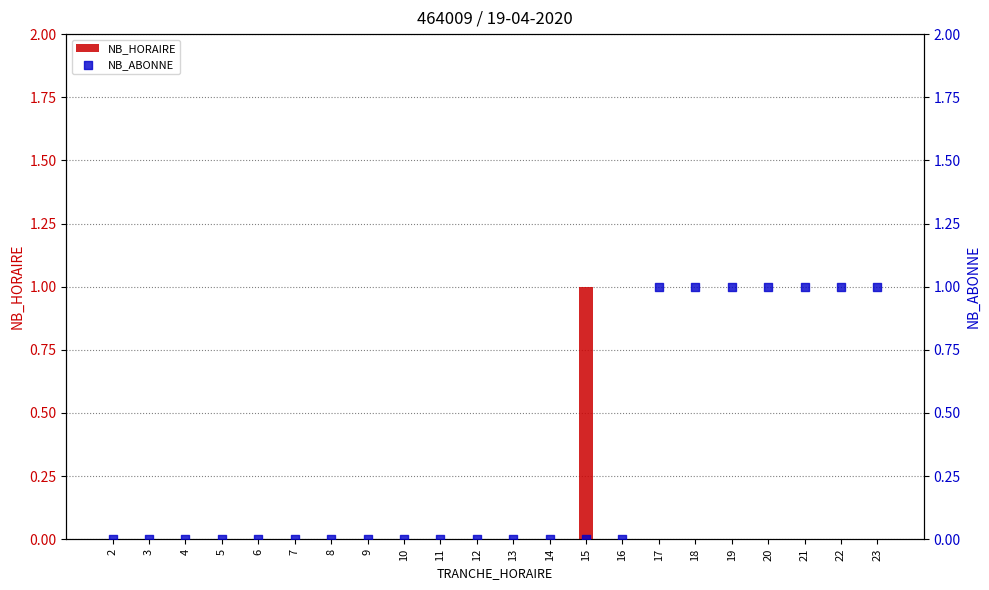

What are all the series names shown in the legend?

NB_HORAIRE, NB_ABONNE